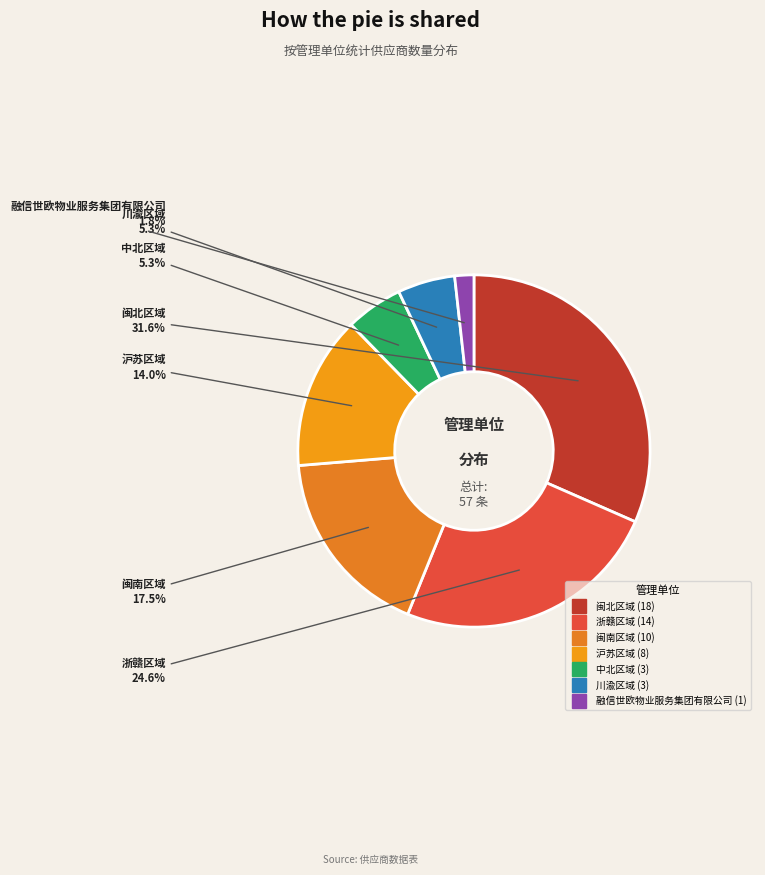

The 中北区域 slice represents 5% of the pie. True or false?

True